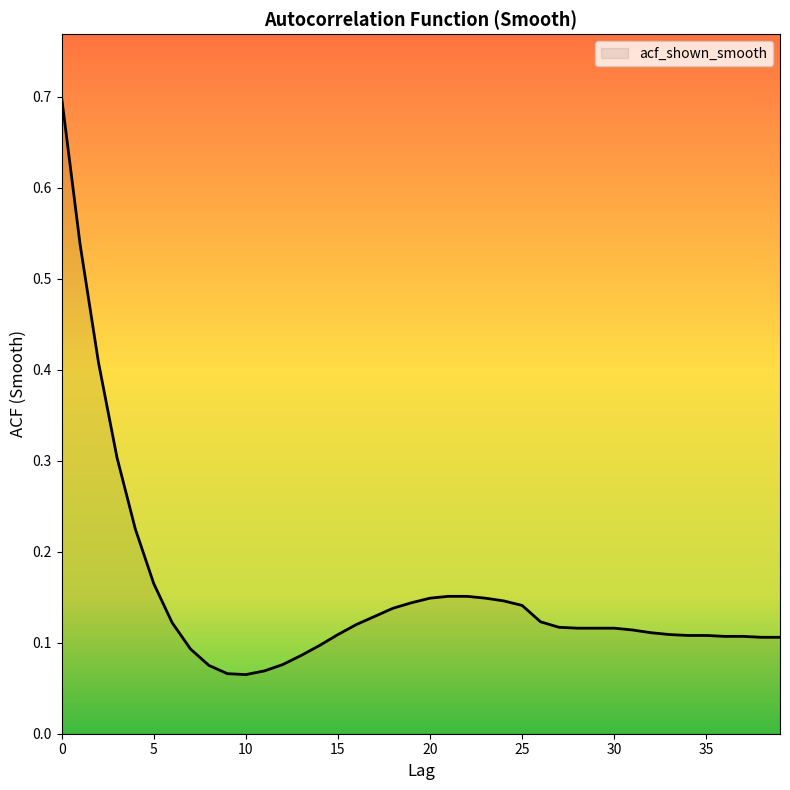

What is the difference between the maximum and minimum values?

0.6